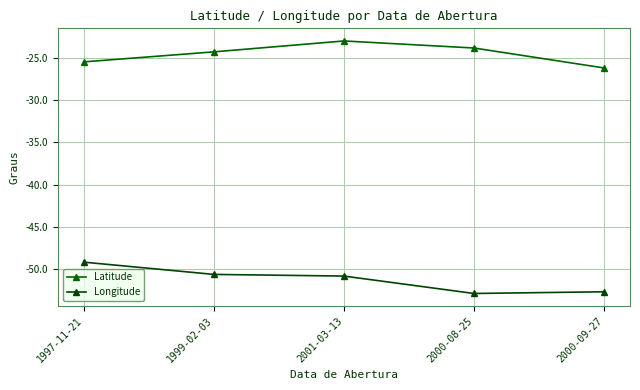

What is the smallest value displayed?

-52.9